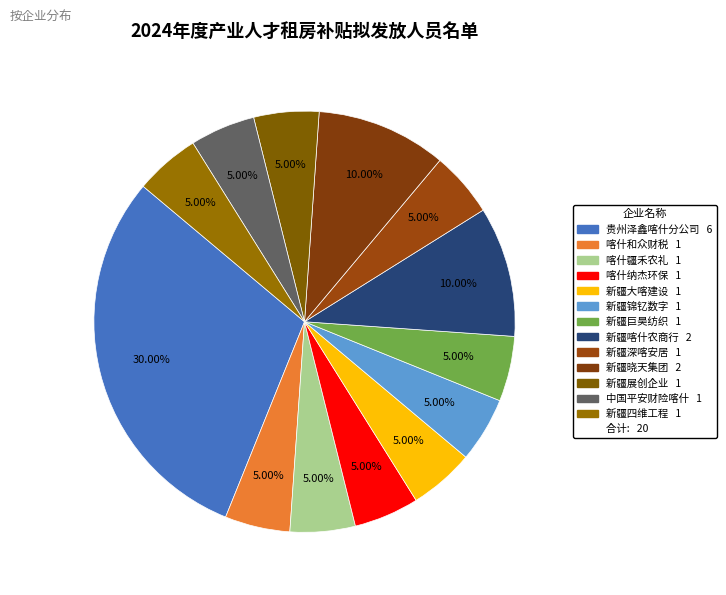

Is there a majority slice in this chart?

No